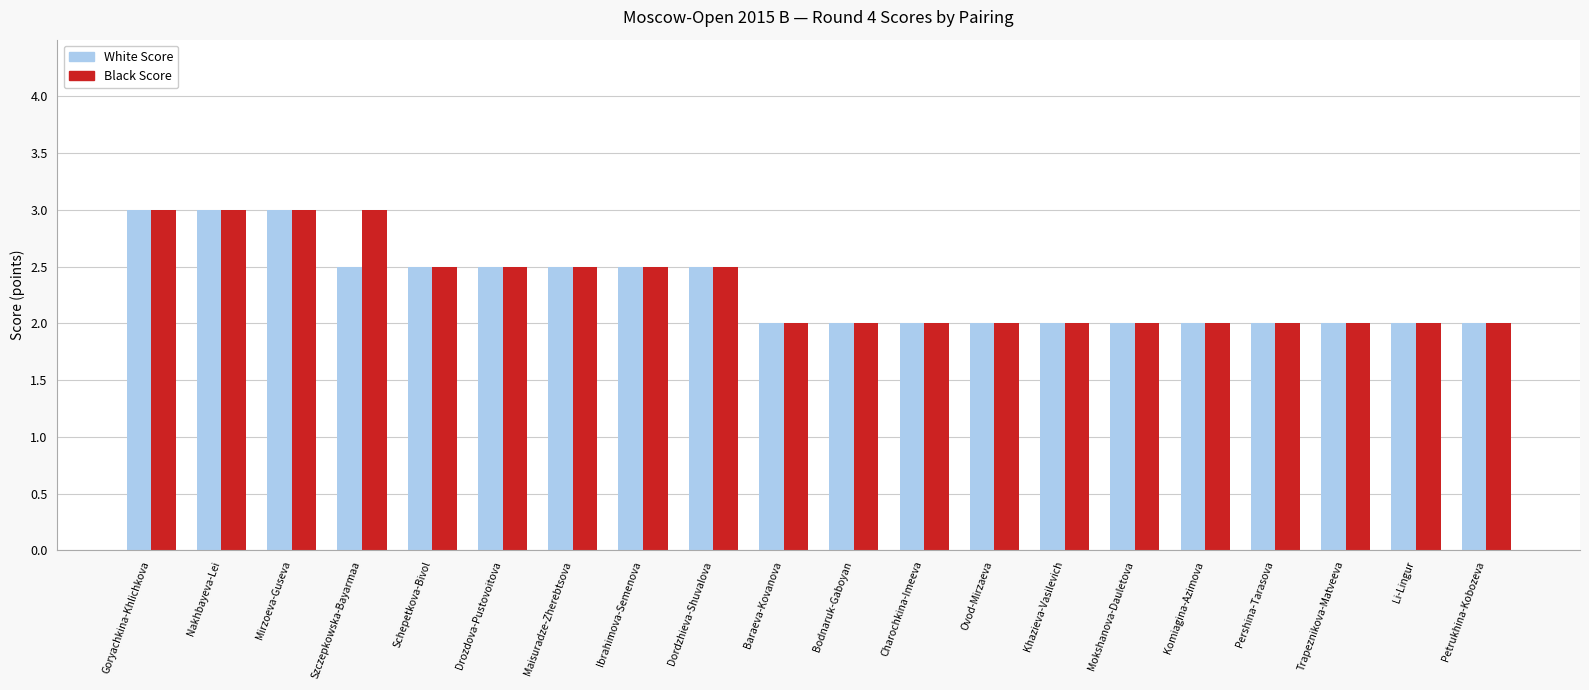

What are all the series names shown in the legend?

White Score, Black Score